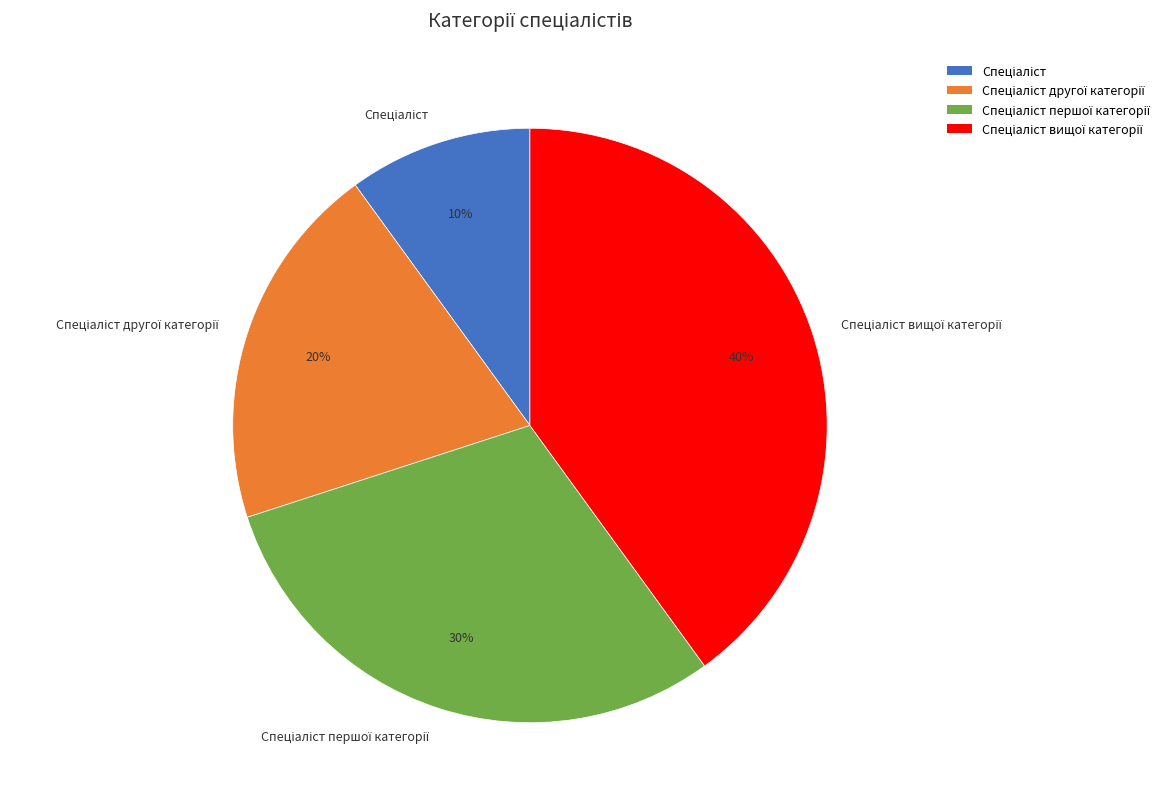

To the nearest percent, what is the difference between the largest and smallest slice percentages?

30%